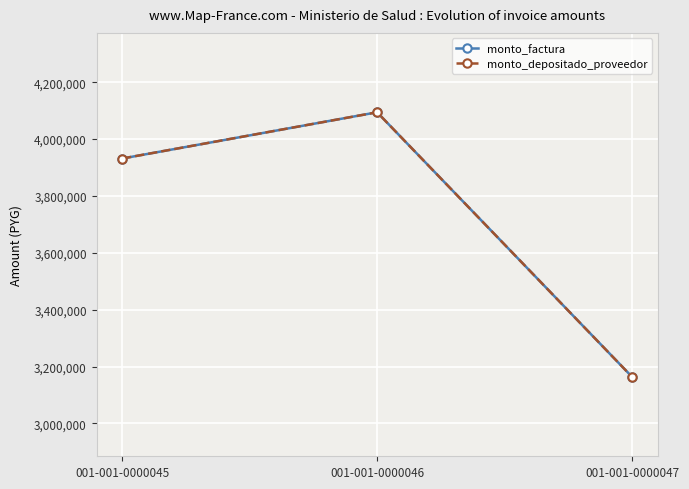

At which category is the sum across all series the highest?

001-001-0000046